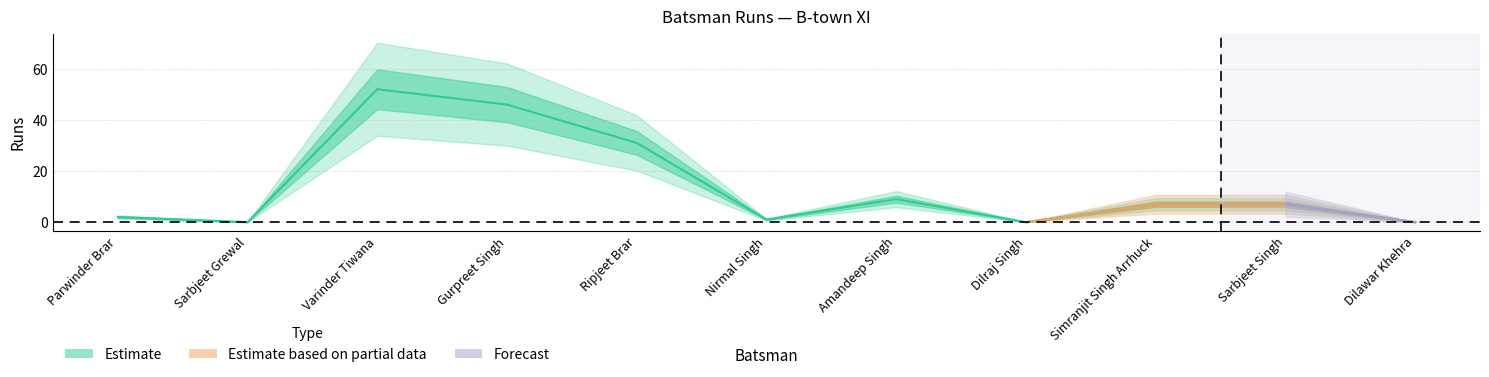

What are all the series names shown in the legend?

Estimate, Estimate based on partial data, Forecast